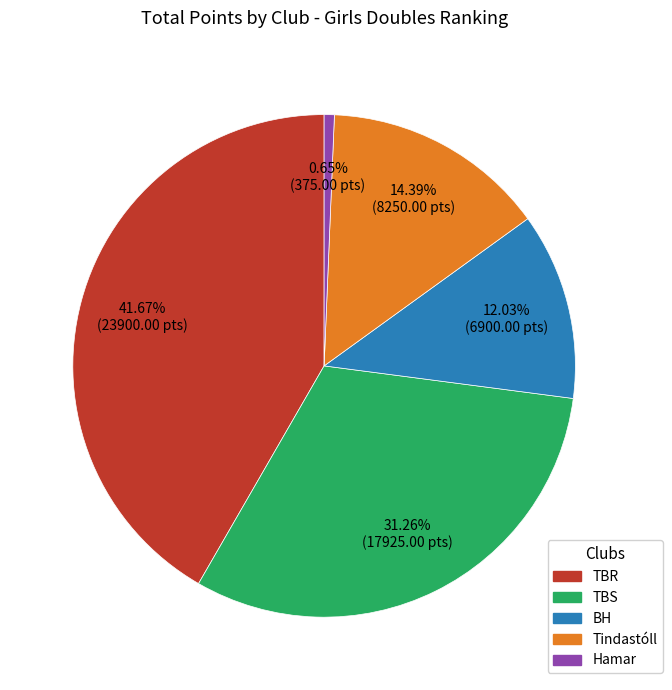

Is there any slice that represents more than half of the pie?

No